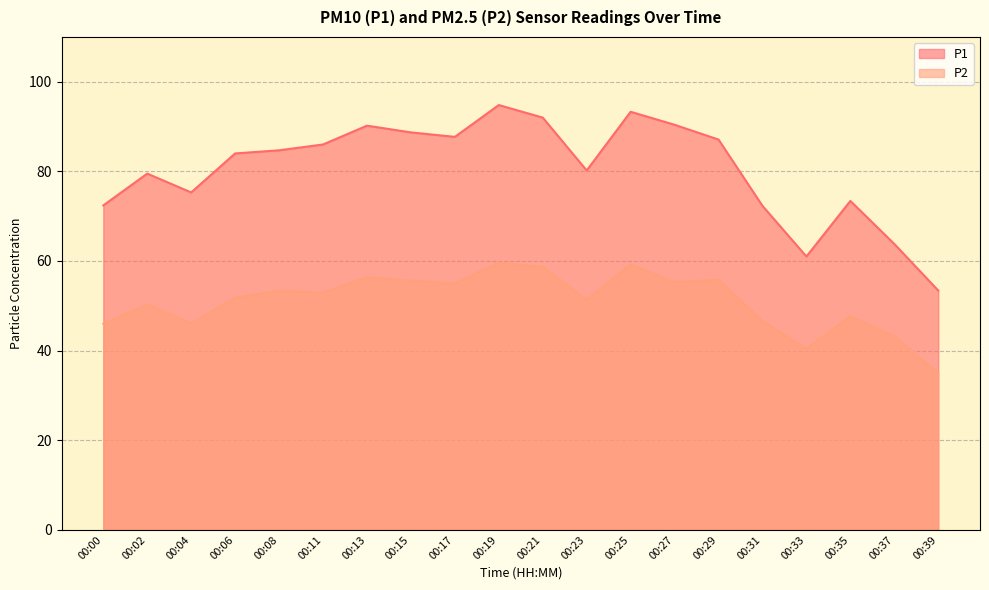

What is the total value across all series at 00:02?

129.8